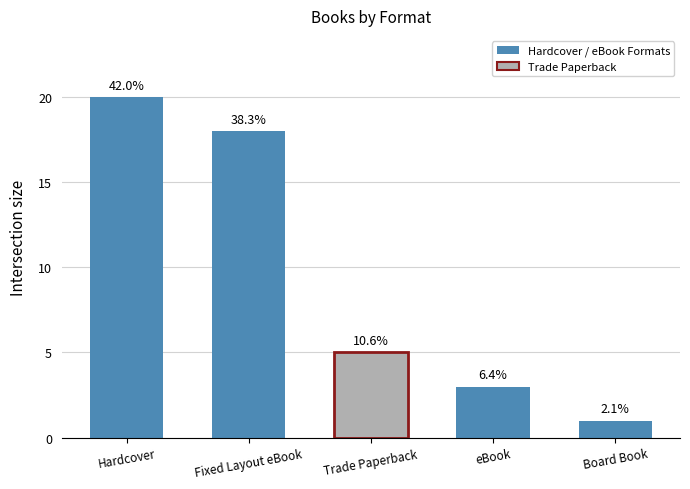

How many bars are there in total?

5